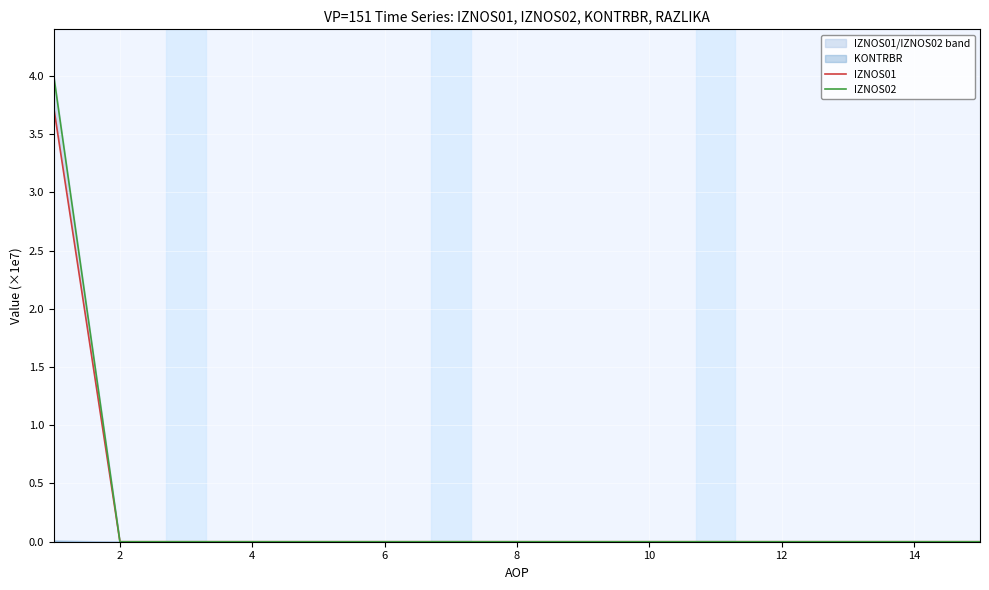

Which series has the largest range (max minus min)?

IZNOS02